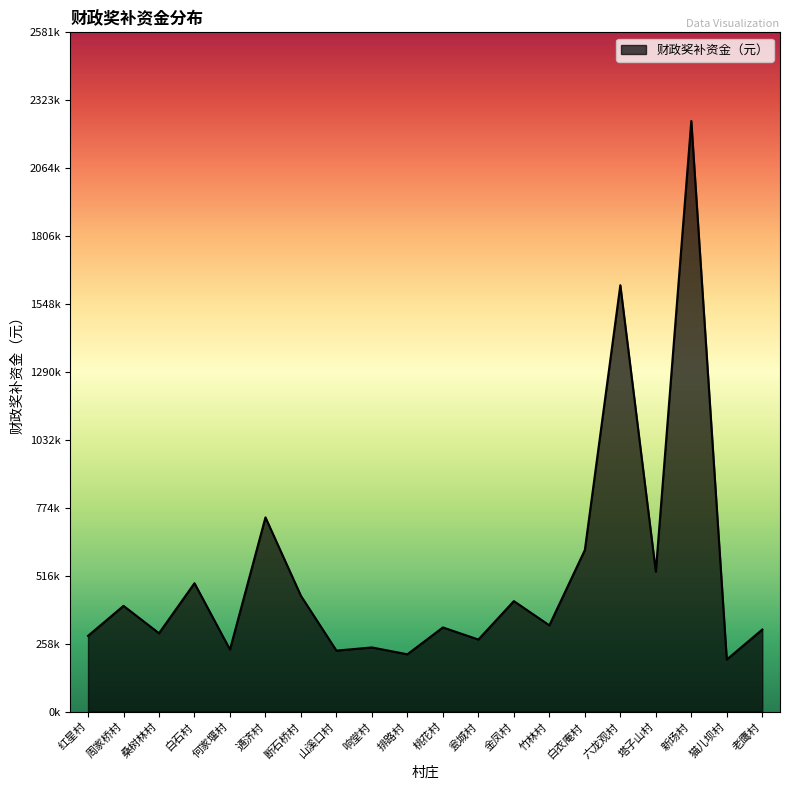

Is this an area chart (filled region under the line)?

Yes